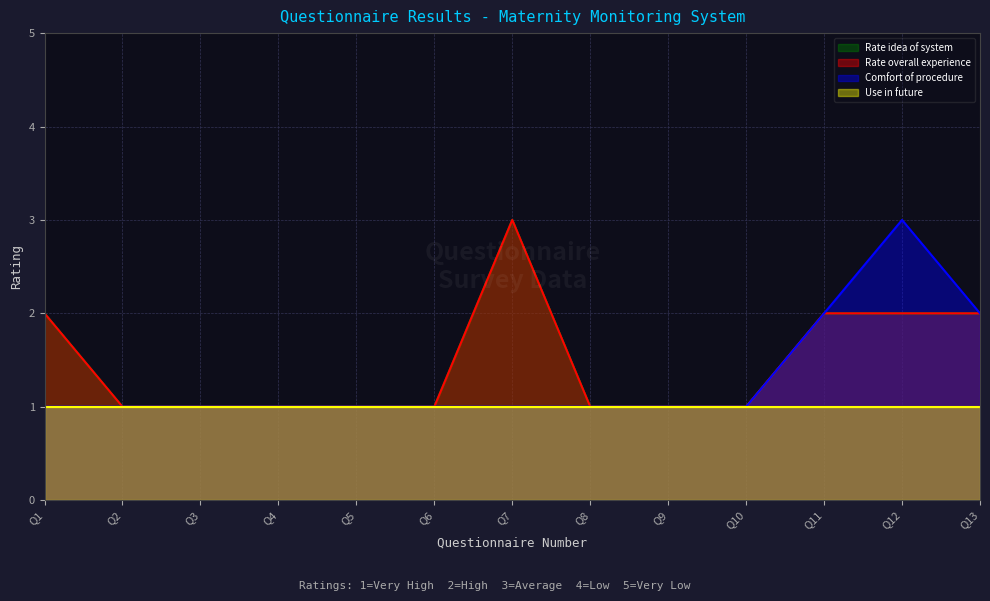

True or false: Rate idea of system has a value of 1 at Q10.

True